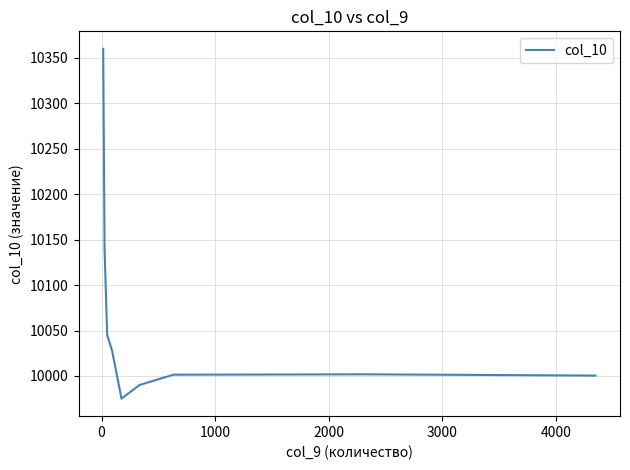

Does the chart have visible grid lines?

Yes